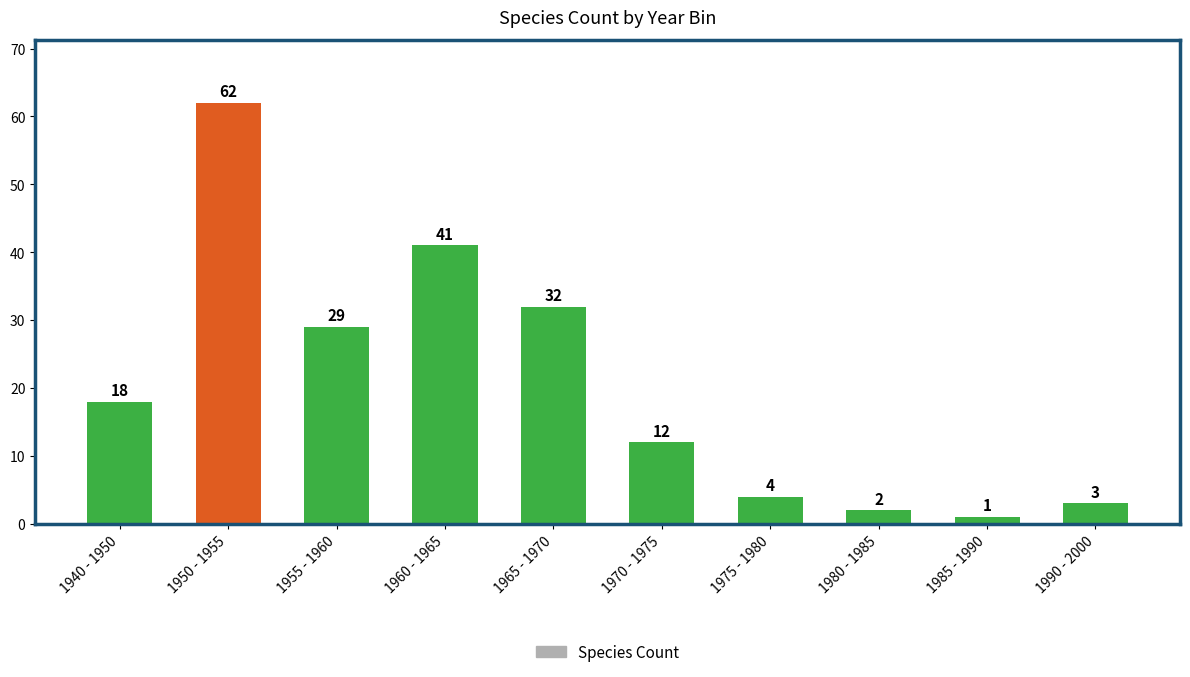

The value at 1960 - 1965 is 41. True or false?

True